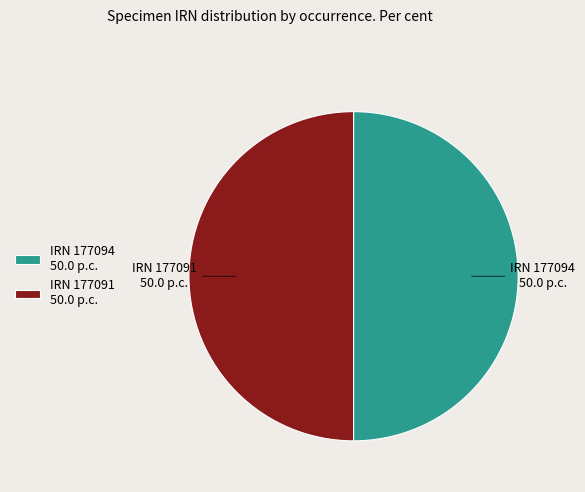

Approximately how many times larger is the value at IRN 177094 50.0 p.c. compared to IRN 177091 50.0 p.c.?

1.0